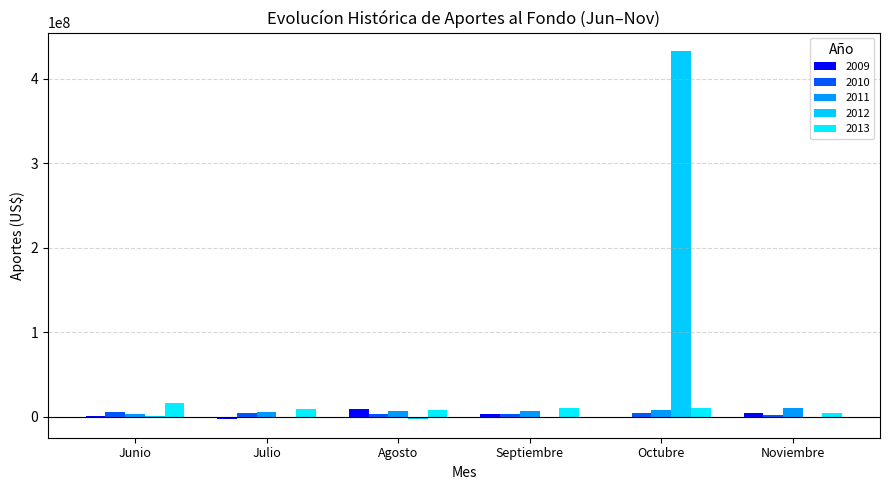

How many data points does each series have?

6